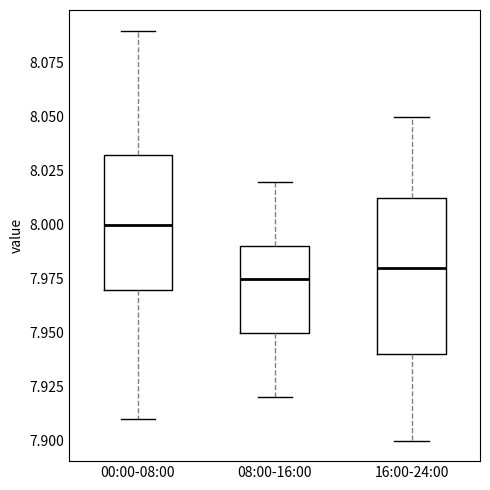

Comparing the boxes themselves (not the whiskers), which one is the tallest?

16:00-24:00